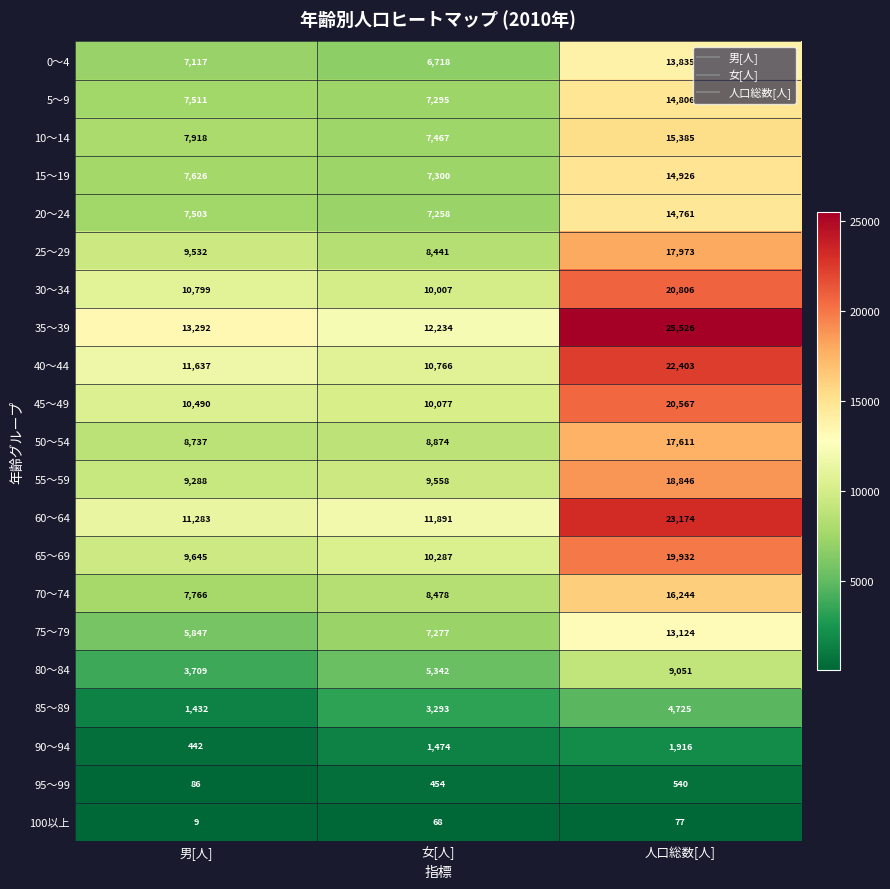

Which series has the largest total across all categories?

35～39